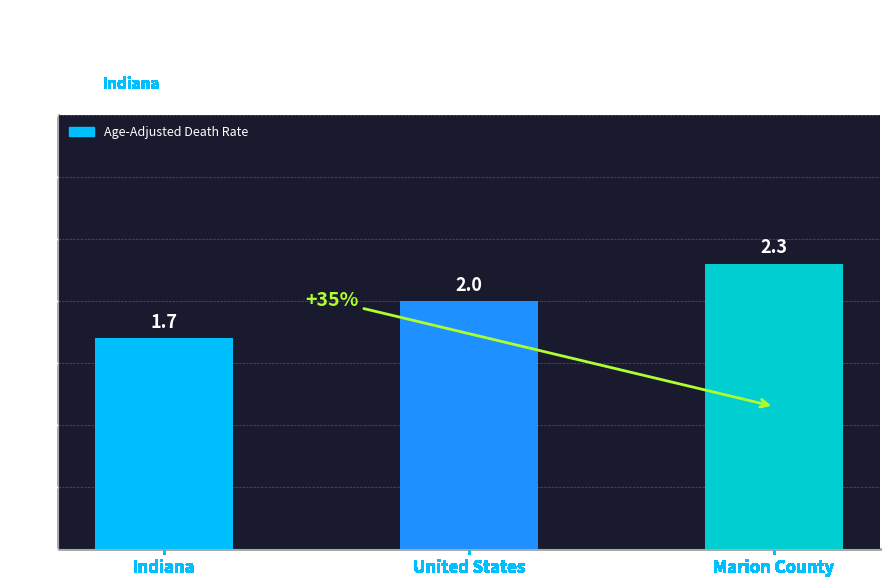

Which label corresponds to the largest value in the chart?

Marion County